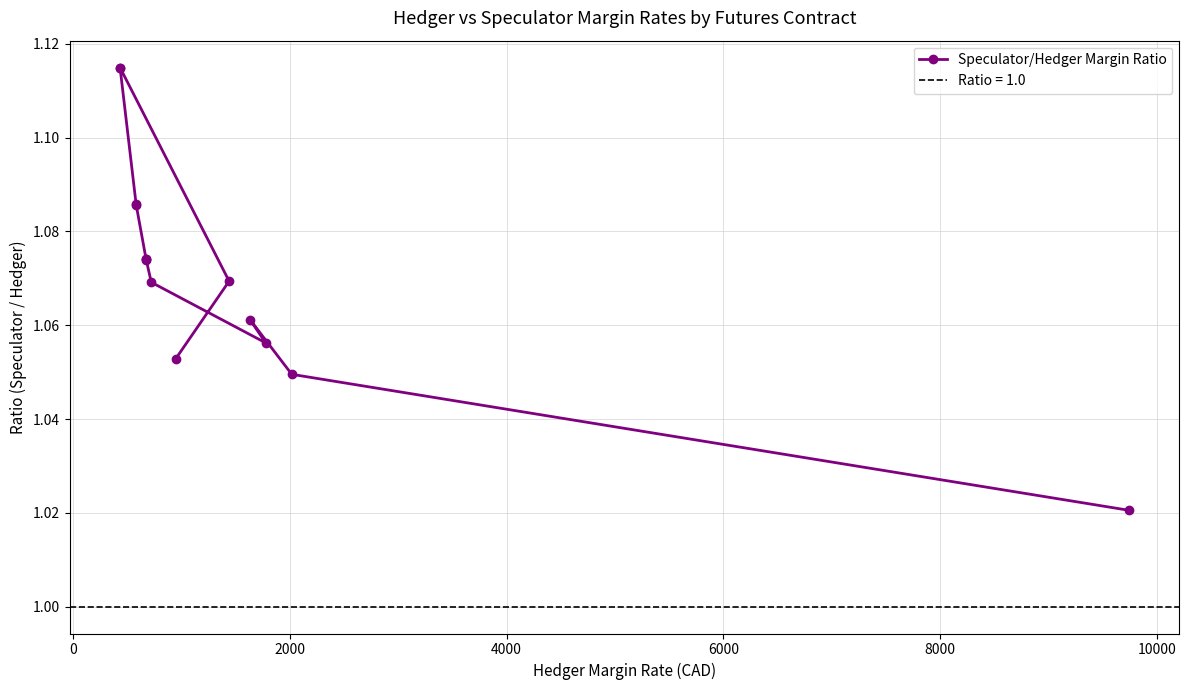

Is this an area chart (filled region under the line)?

No